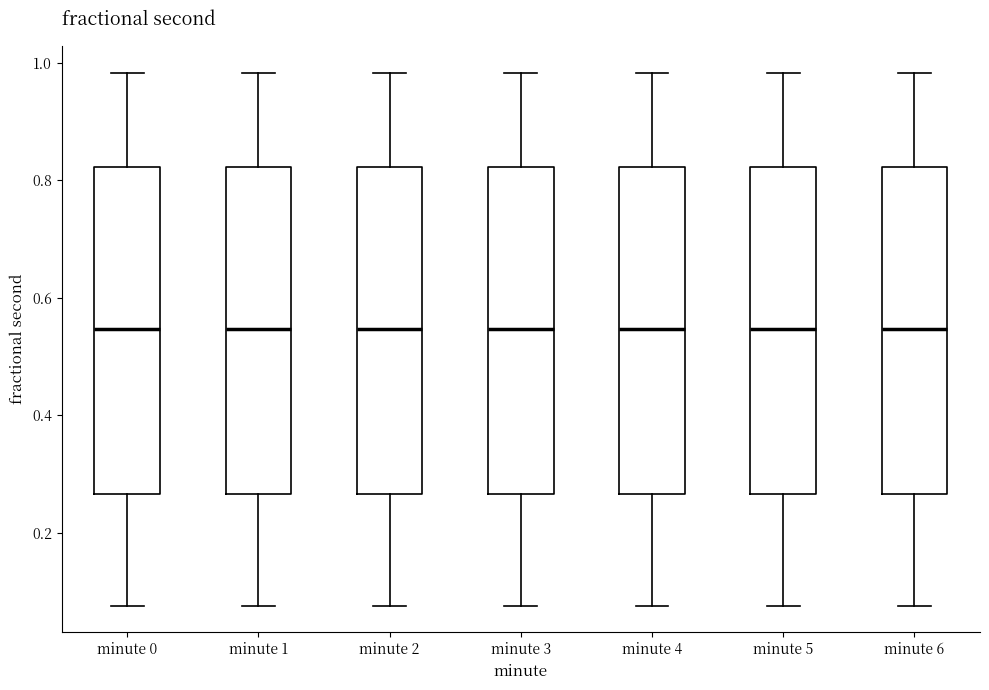

Reading left to right, read every box against the y-axis: the position of its median line, the range the box covers, and the ends of its whiskers. The values are not printed on the chart, so give them approximately, as read against the axis.

minute 0: median 0.54, box 0.26 to 0.82, whiskers 0.08 to 0.98
minute 1: median 0.54, box 0.26 to 0.82, whiskers 0.08 to 0.98
minute 2: median 0.54, box 0.26 to 0.82, whiskers 0.08 to 0.98
minute 3: median 0.54, box 0.26 to 0.82, whiskers 0.08 to 0.98
minute 4: median 0.54, box 0.26 to 0.82, whiskers 0.08 to 0.98
minute 5: median 0.54, box 0.26 to 0.82, whiskers 0.08 to 0.98
minute 6: median 0.54, box 0.26 to 0.82, whiskers 0.08 to 0.98